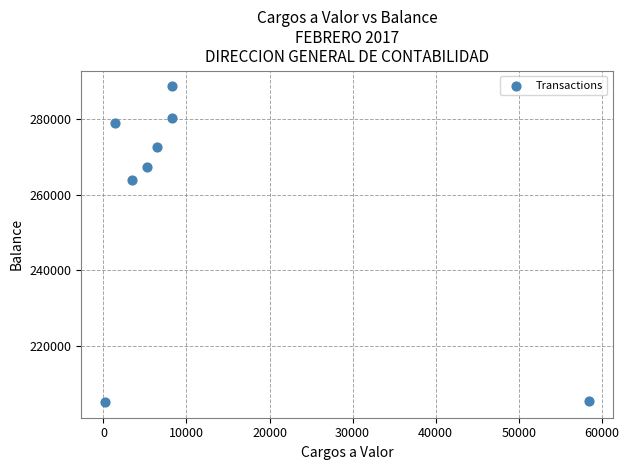

What Y value in the scatter plot is closest to 246961?

263895.3